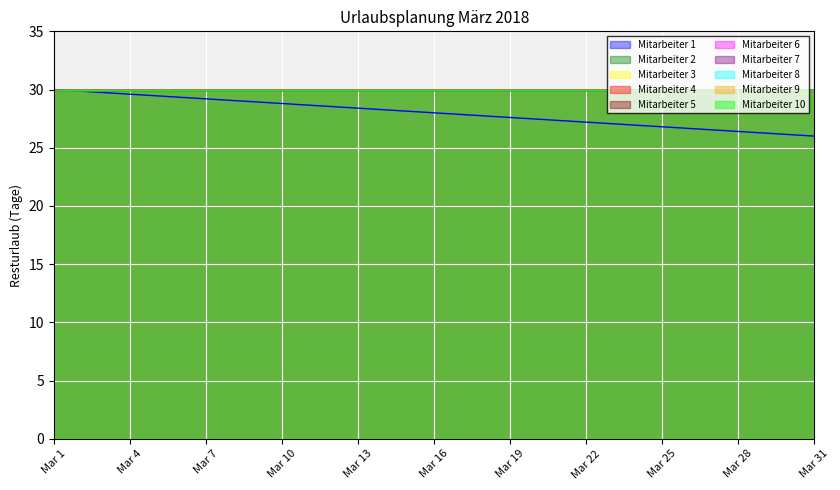

What is the greatest value displayed?

30